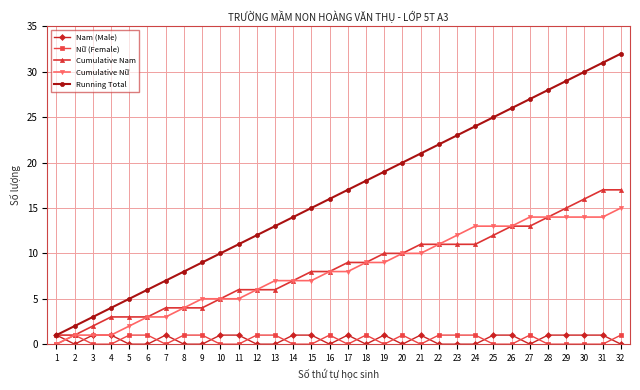

What is the spread (max minus min) of values at 25?

25